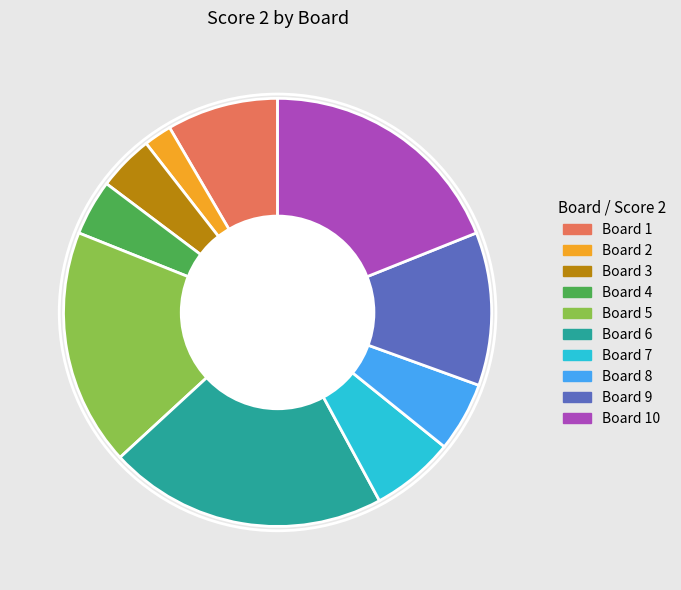

Does Board 7 represent more than half of the total?

No